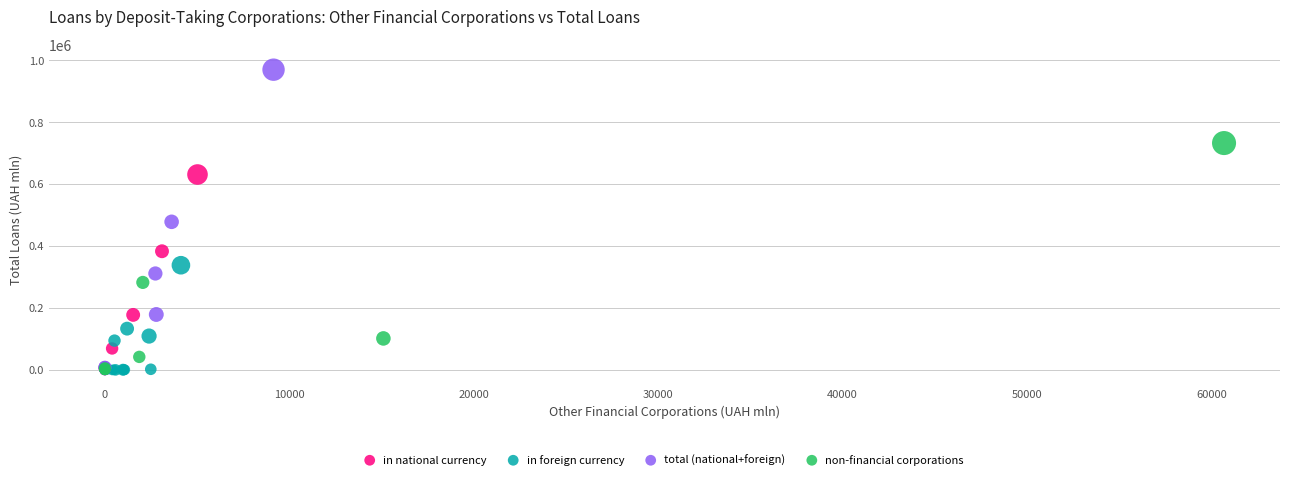

Which series has the largest Y range (max minus min)?

total (national+foreign)